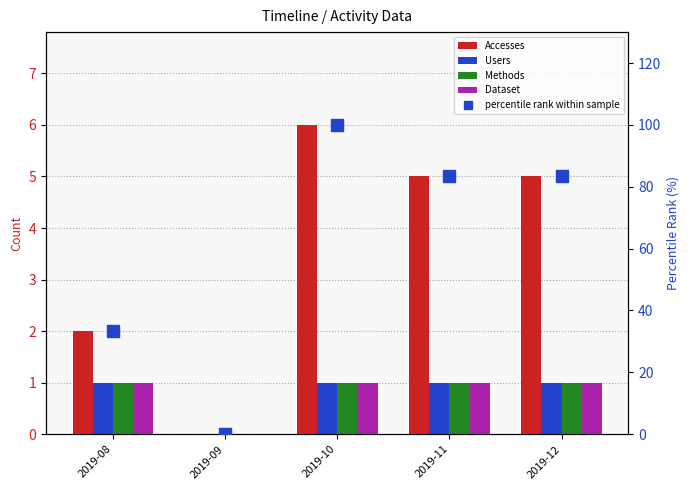

How many Dataset values are between 1 and 2?

4